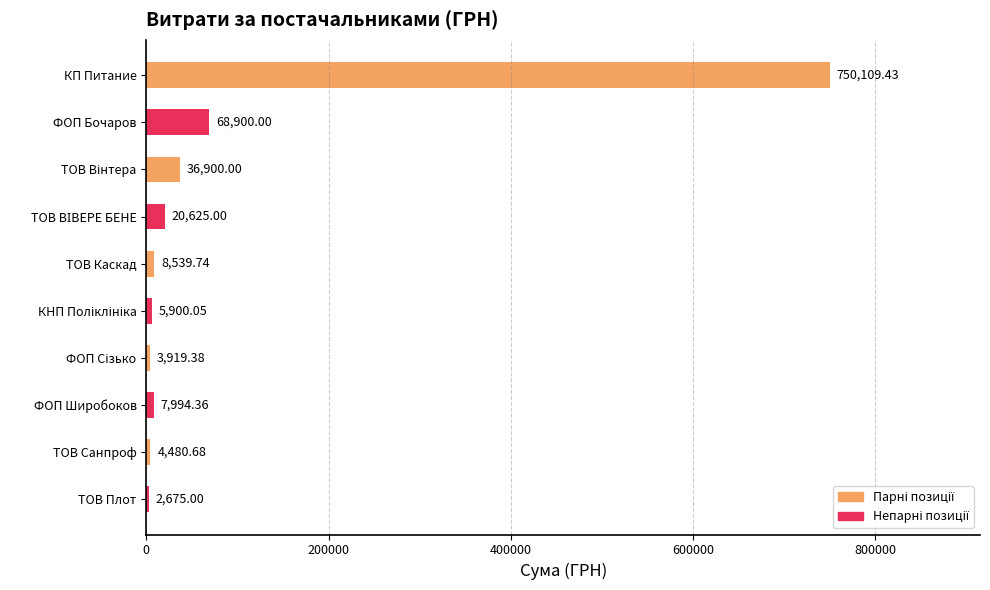

Which label corresponds to the largest value in the chart?

КП Питание